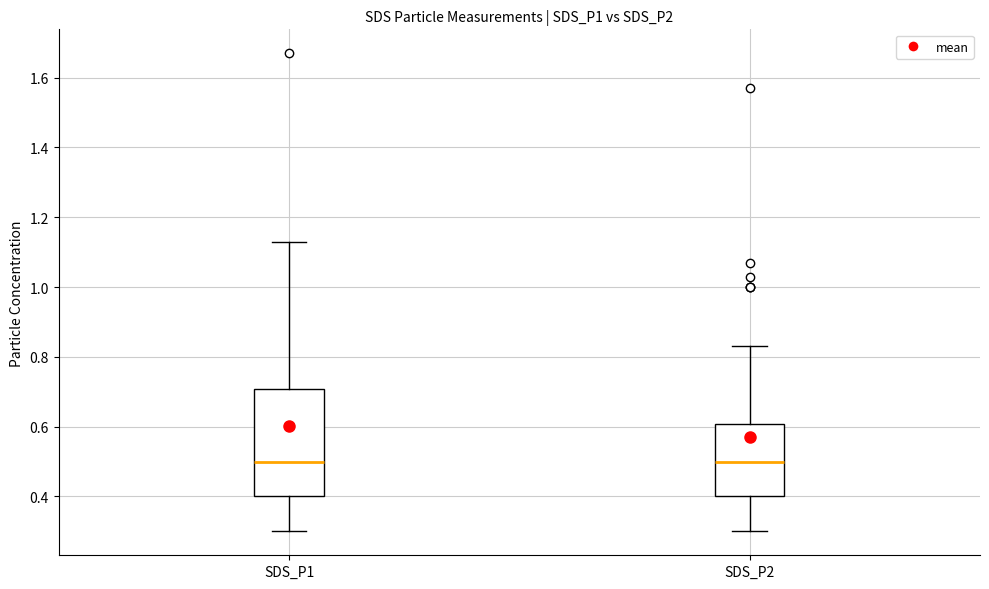

Which box is the tallest, from its lower edge to its upper edge?

SDS_P1